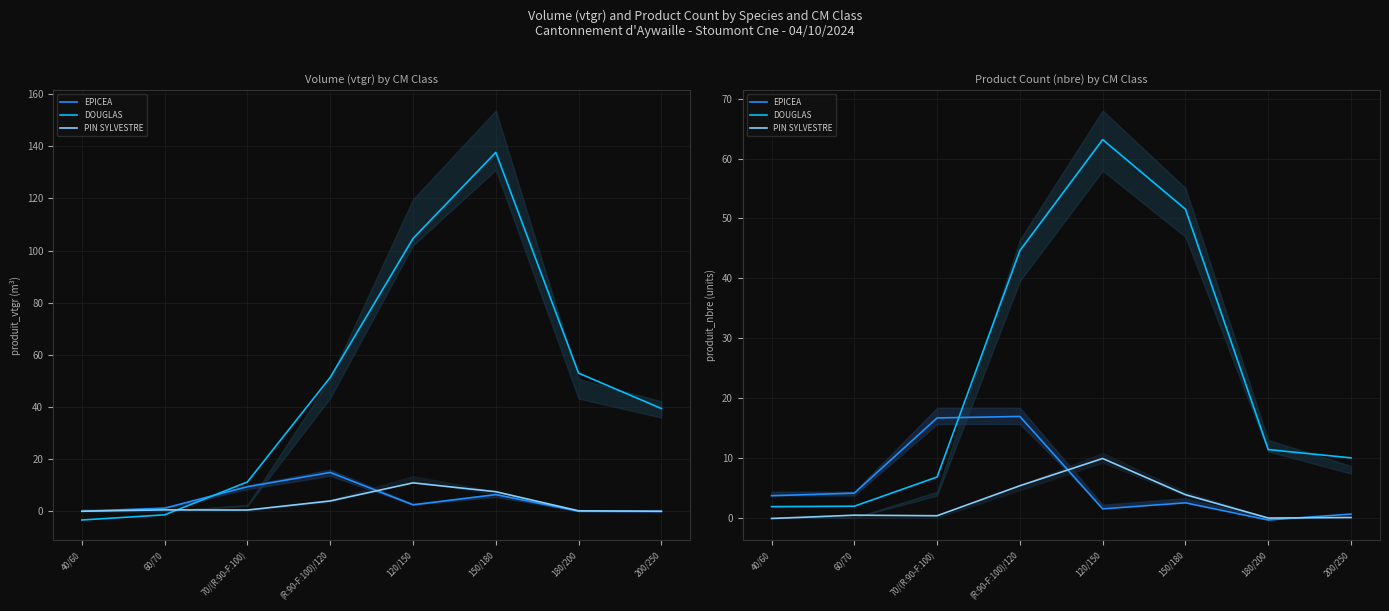

How many data points in DOUGLAS are above 11?

4